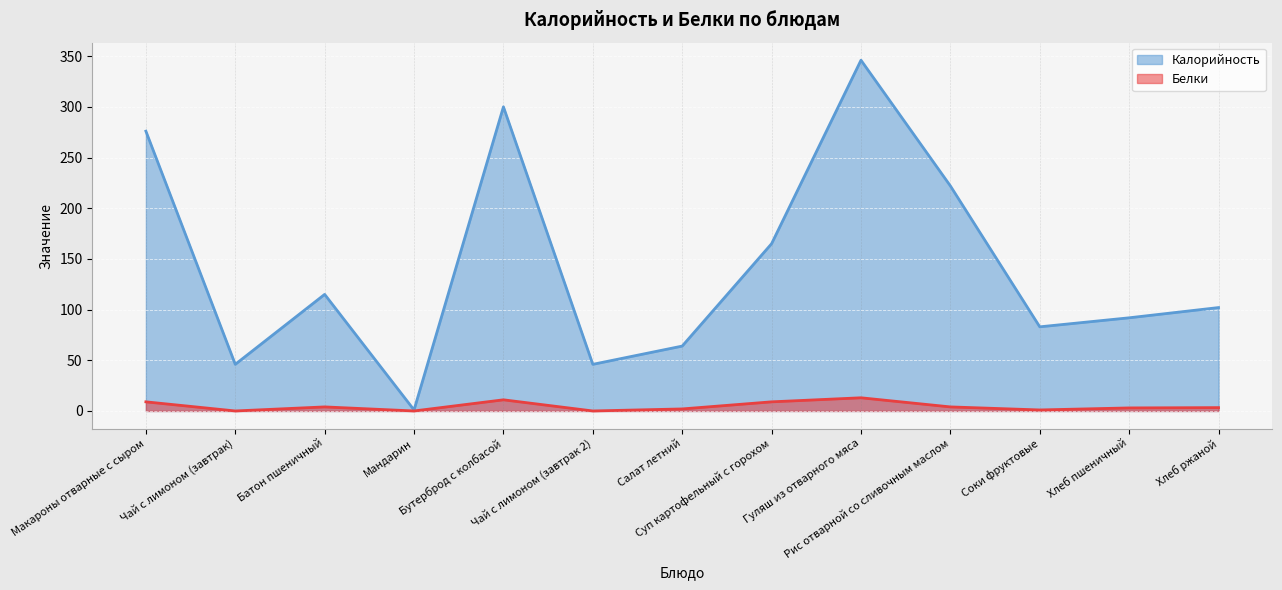

What is the greatest value displayed?

346.0